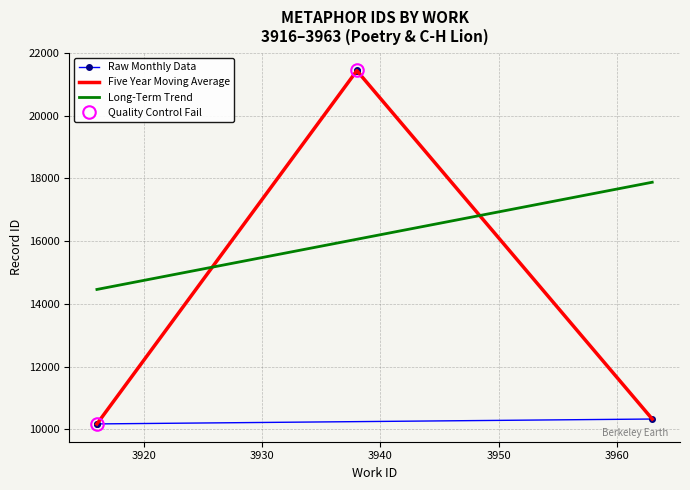

What is the highest value of the Five Year Moving Average series?

21431.3